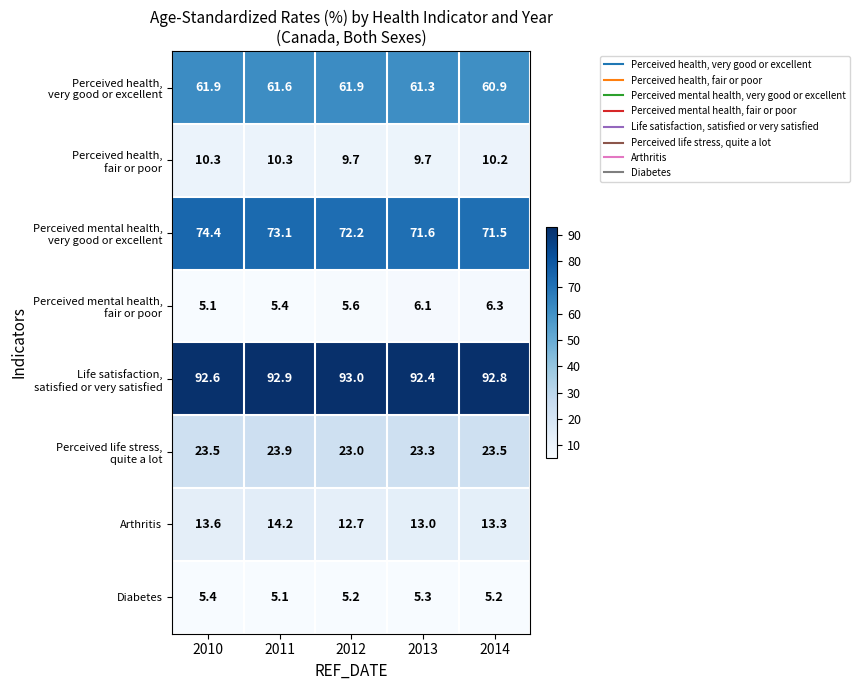

The Arthritis series shows 13.0 at 2013. True or false?

True